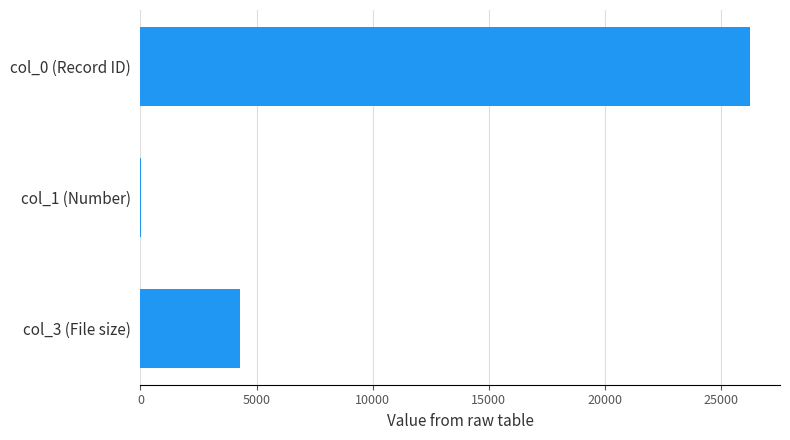

Which category has the highest value across all series?

col_0 (Record ID)